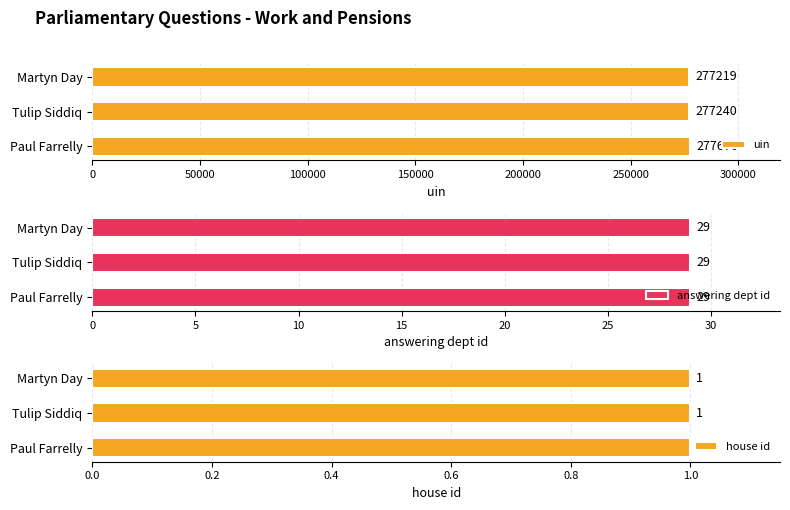

What is the average value of the uin series?

277378